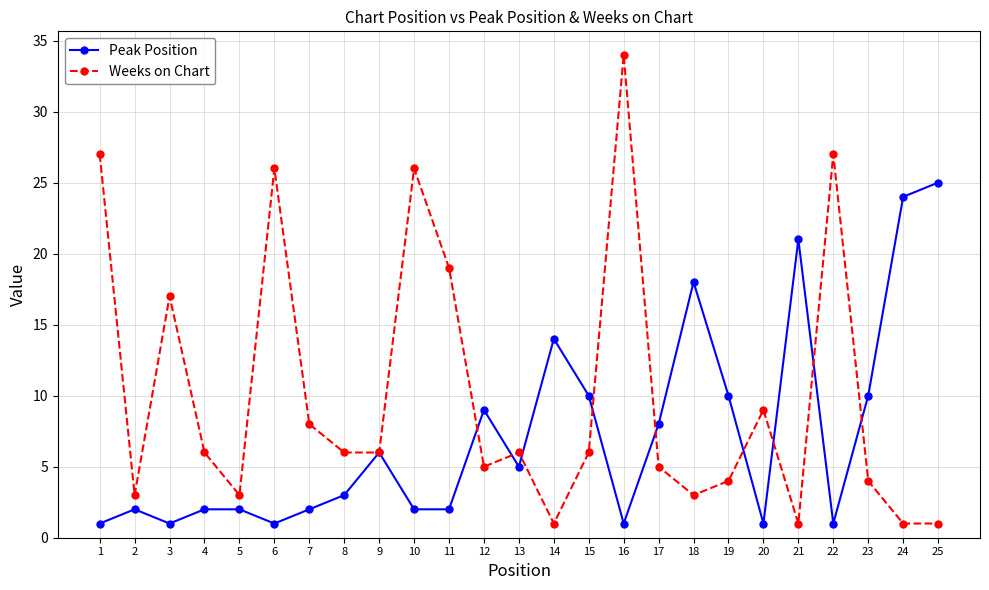

List the series in order of their overall mean, lowest first.

Peak Position, Weeks on Chart